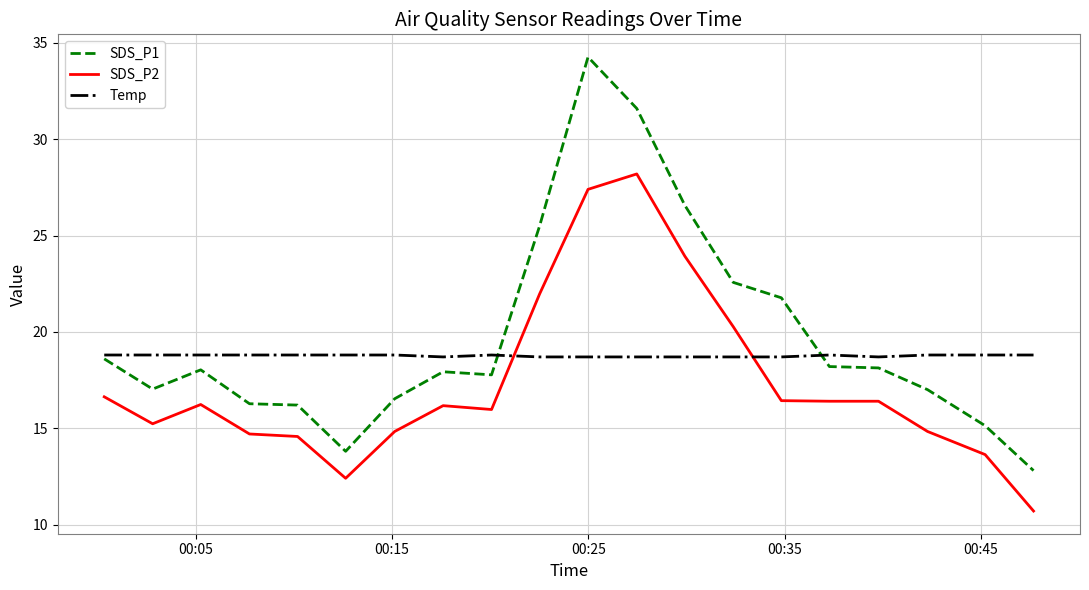

What is the minimum value for Temp?

18.7